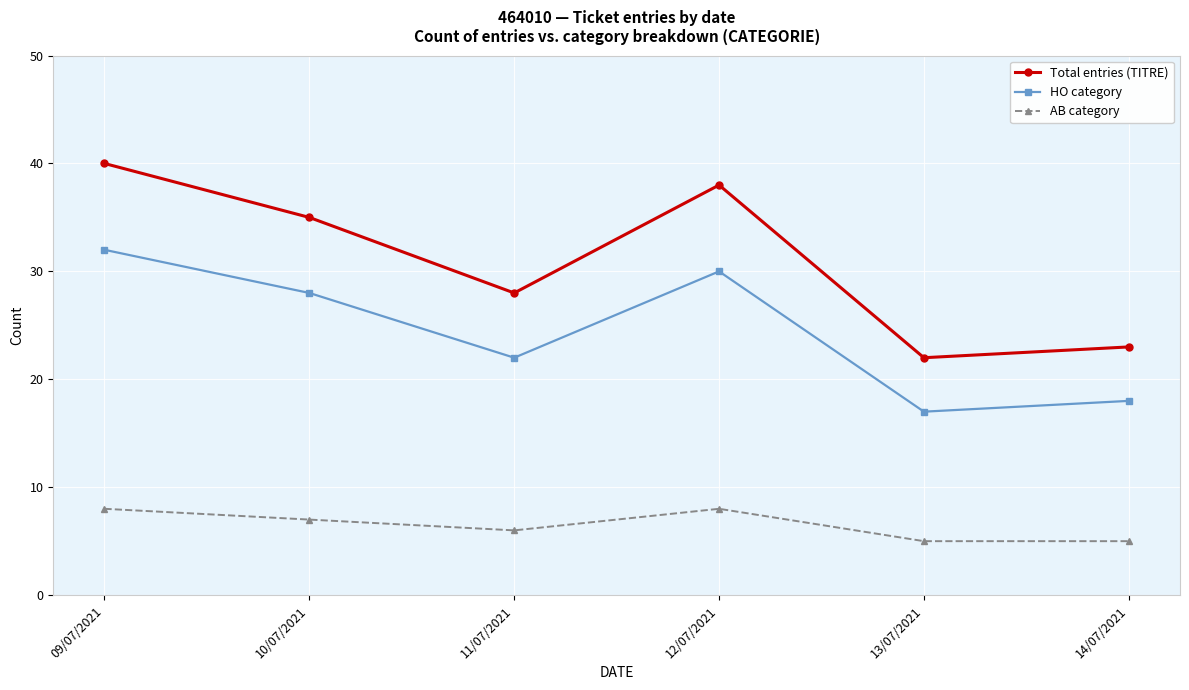

Which category has the highest value in the HO category series?

09/07/2021